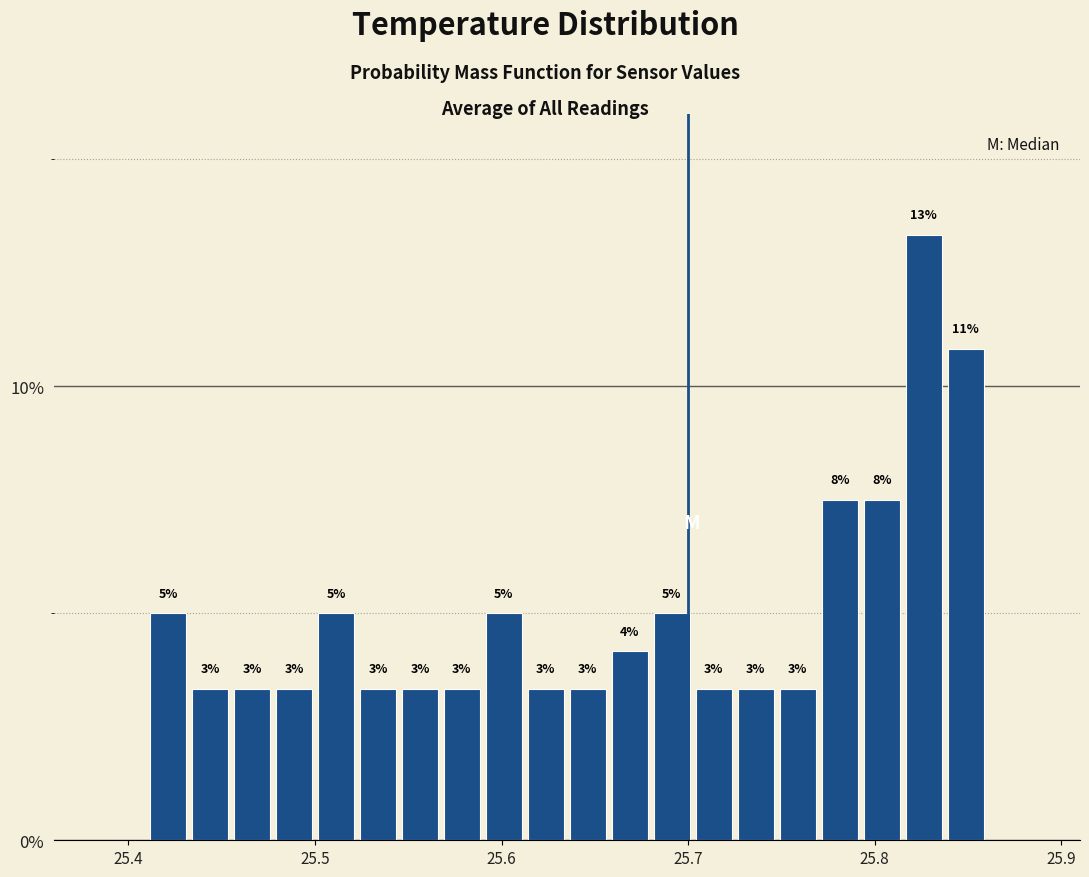

Read against the x-axis, roughly where is the centre of the tallest bar?

25.83